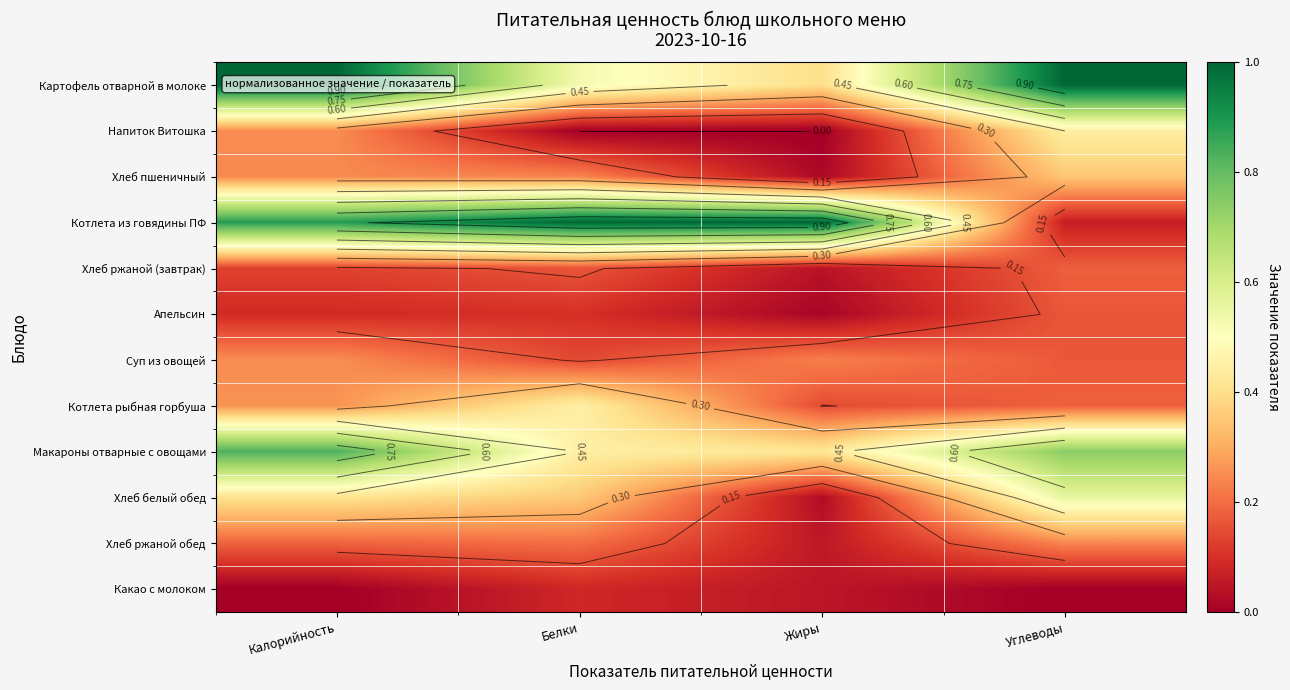

What is the sum of all Макароны отварные с овощами values?

2.4